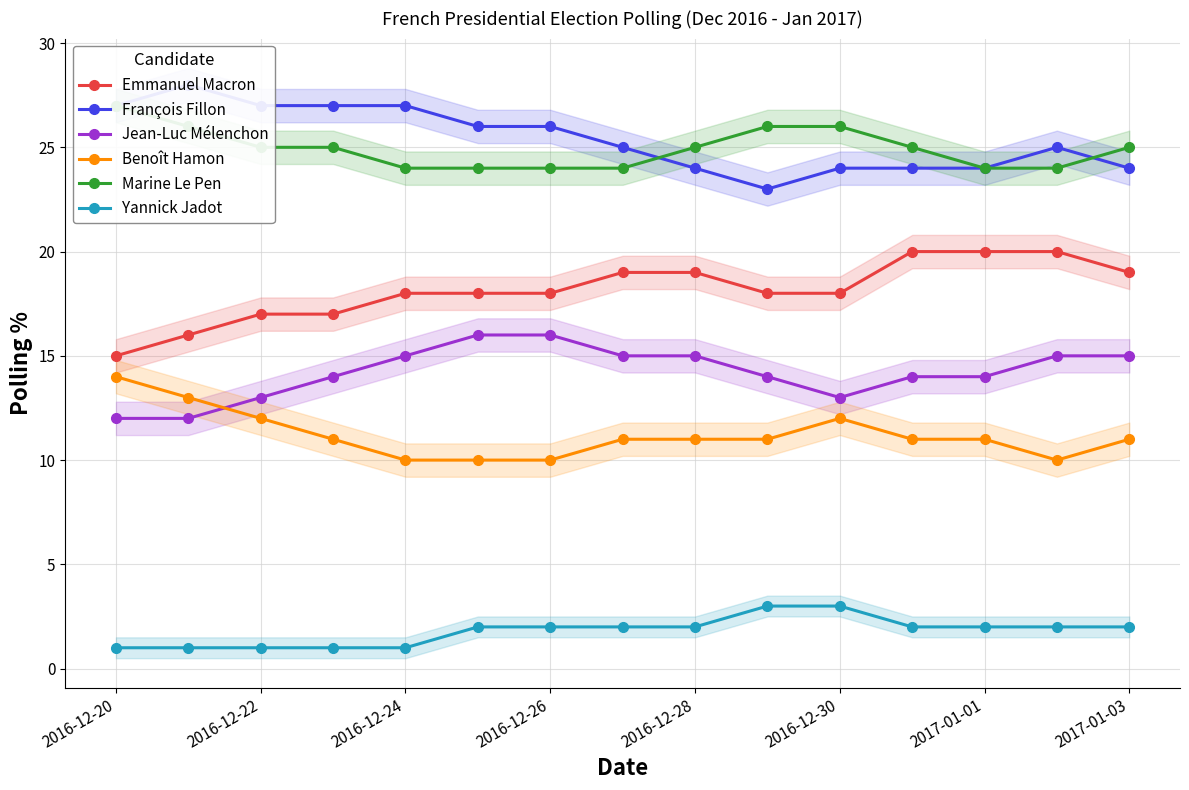

True or false: François Fillon and Jean-Luc Mélenchon cross at least once.

False